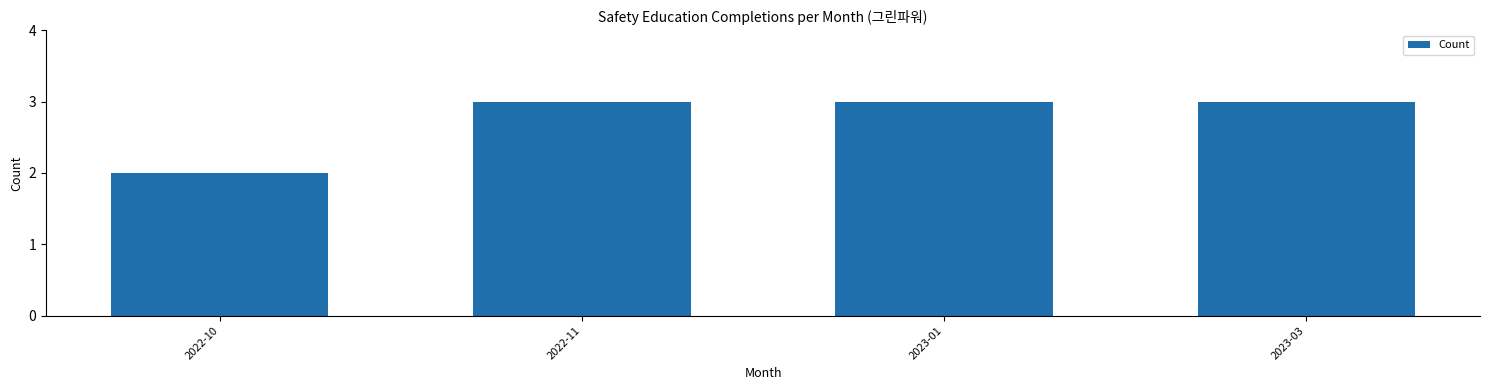

What is the maximum value shown in the chart?

3